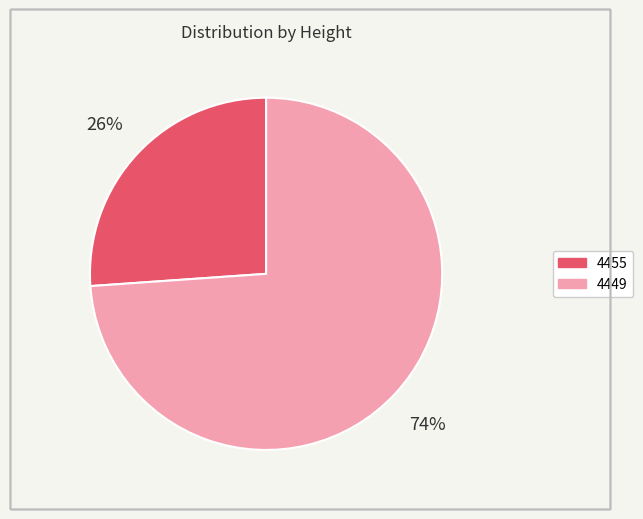

True or false: 4449 accounts for 83% of the total.

False